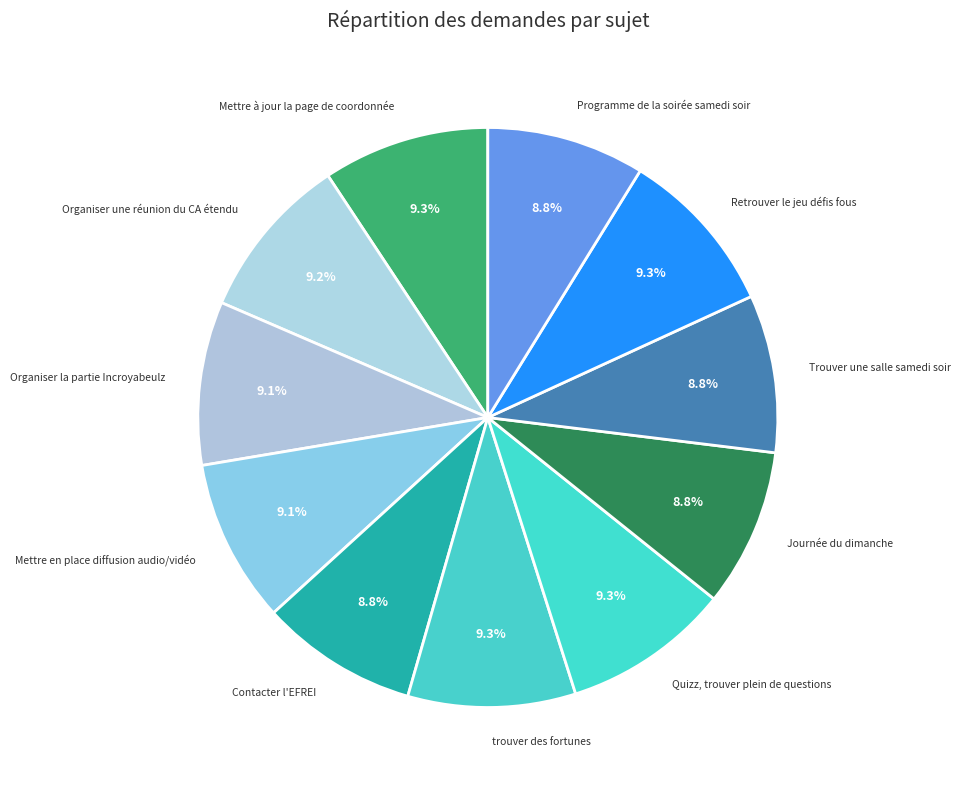

To the nearest percent, what is the average slice percentage?

9%